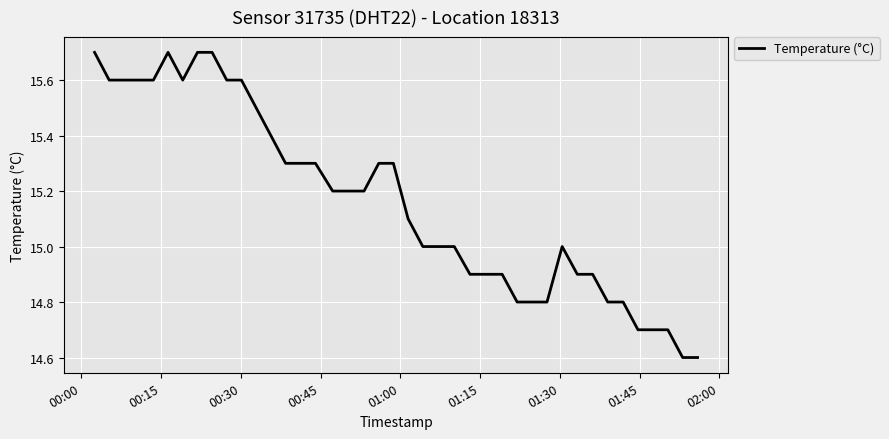

Reading right to left, extract all data points from this chart.

14.6	14.6	14.7	14.7	14.7	14.8	14.8	14.9	14.9	15.0	14.8	14.8	14.8	14.9	14.9	14.9	15.0	15.0	15.1	15.3	15.3	15.2	15.2	15.2	15.3	15.3	15.3	15.4	15.5	15.6	15.6	15.7	15.7	15.6	15.7	15.6	15.6	15.6	15.6	15.7